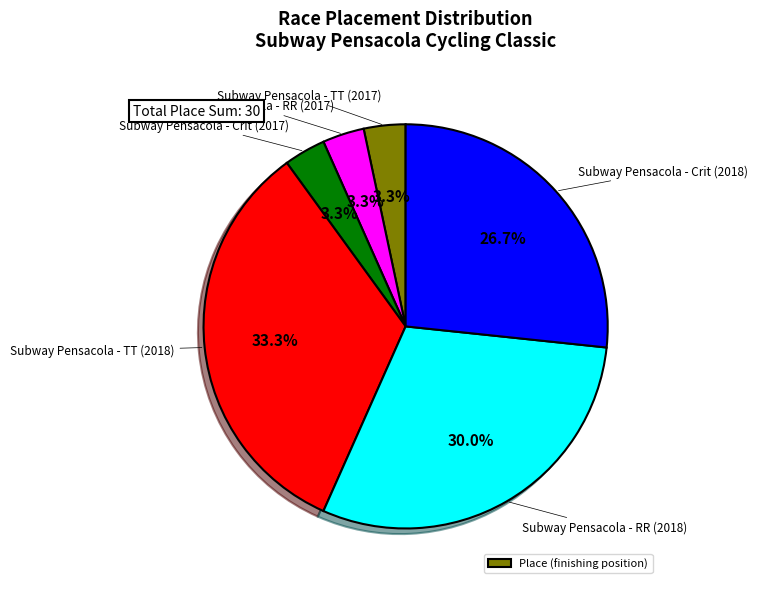

Is there a majority slice in this chart?

No